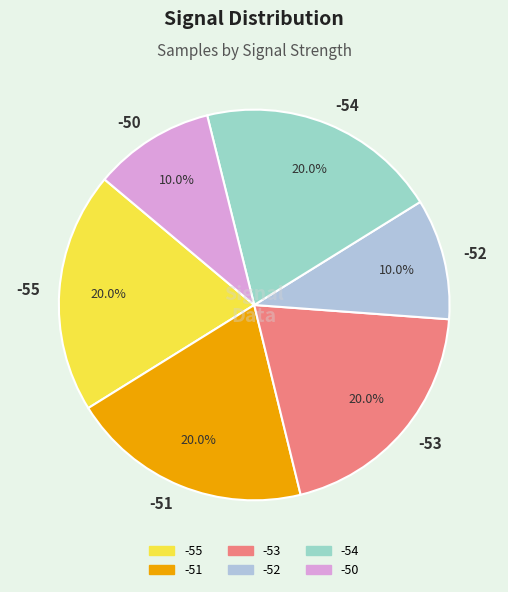

Does -51 represent more than half of the total?

No